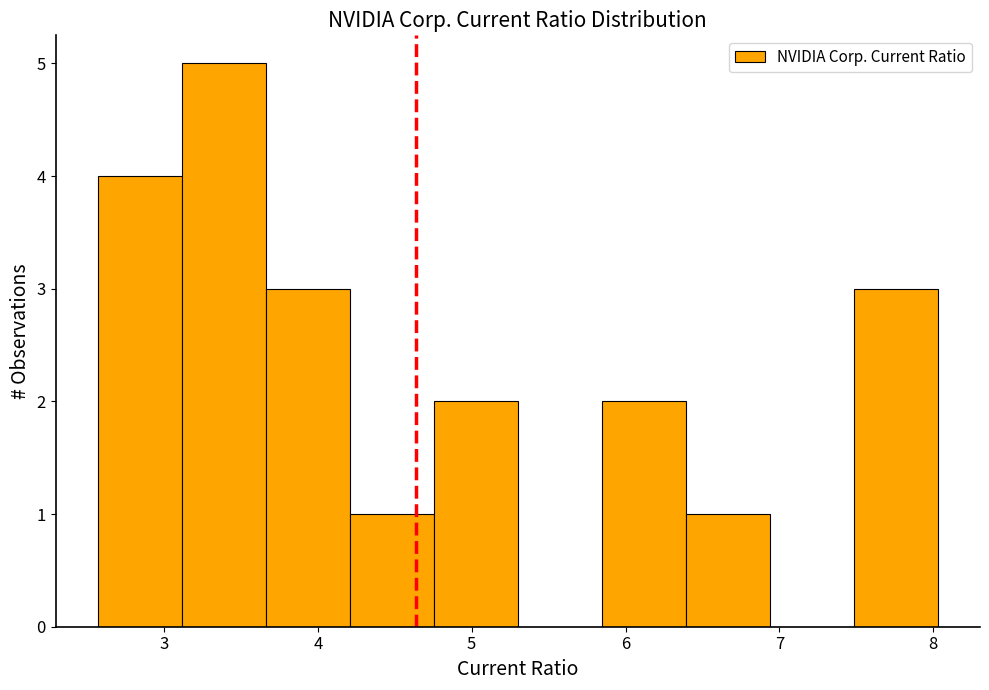

Which range on the x-axis has the tallest bar?

3.1 to 3.7